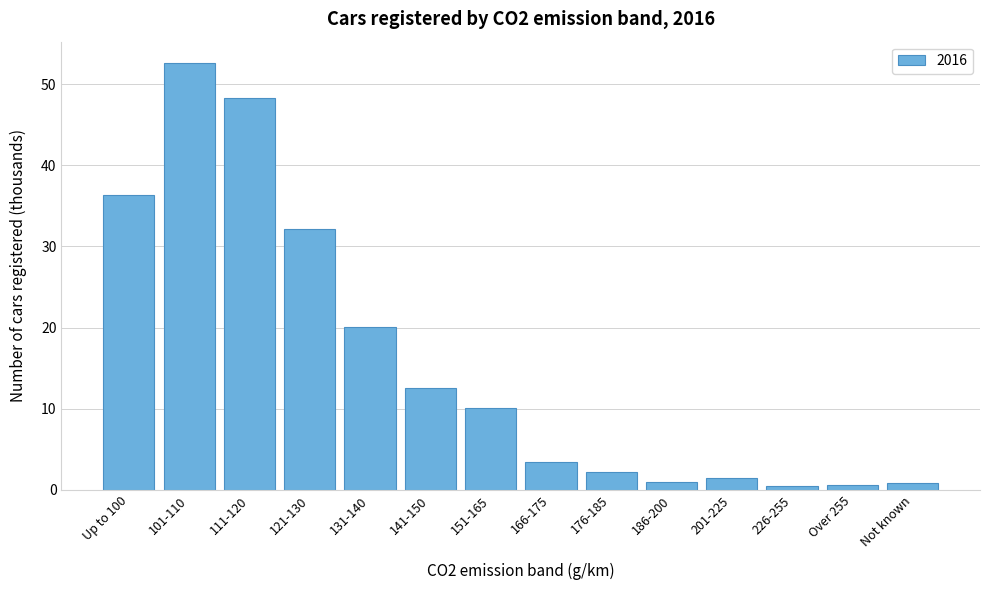

Which label corresponds to the largest value in the chart?

101-110